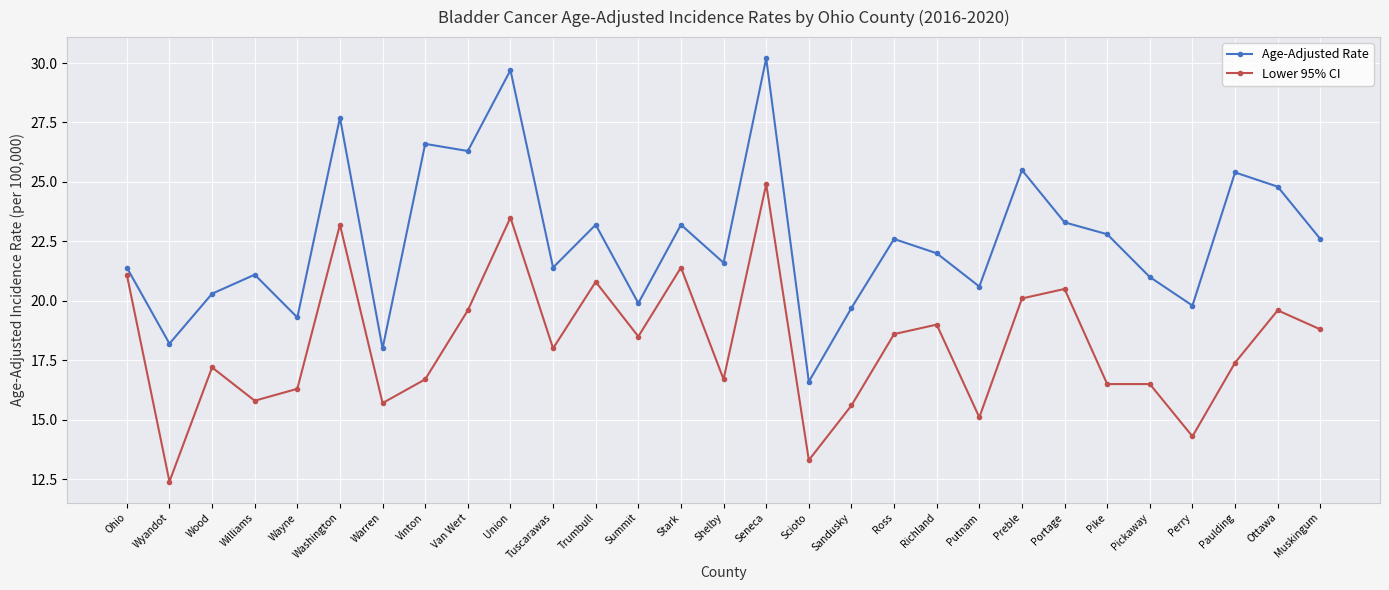

At which category does Lower 95% CI reach its first local valley?

Wyandot